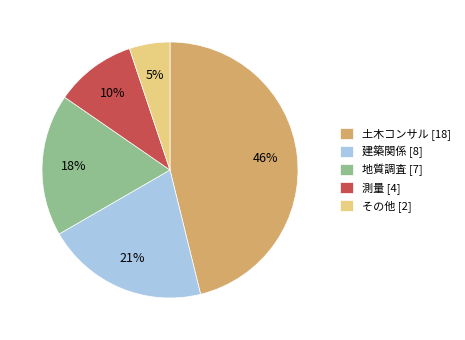

Does その他 represent more than half of the total?

No